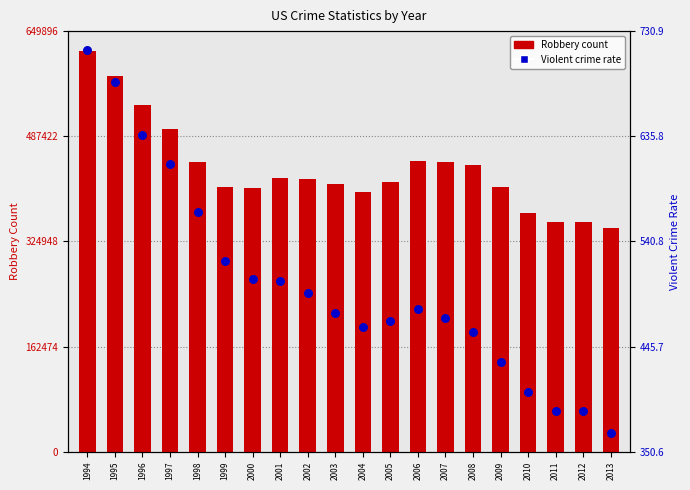

What is the total value across all series at 2009?

409173.9